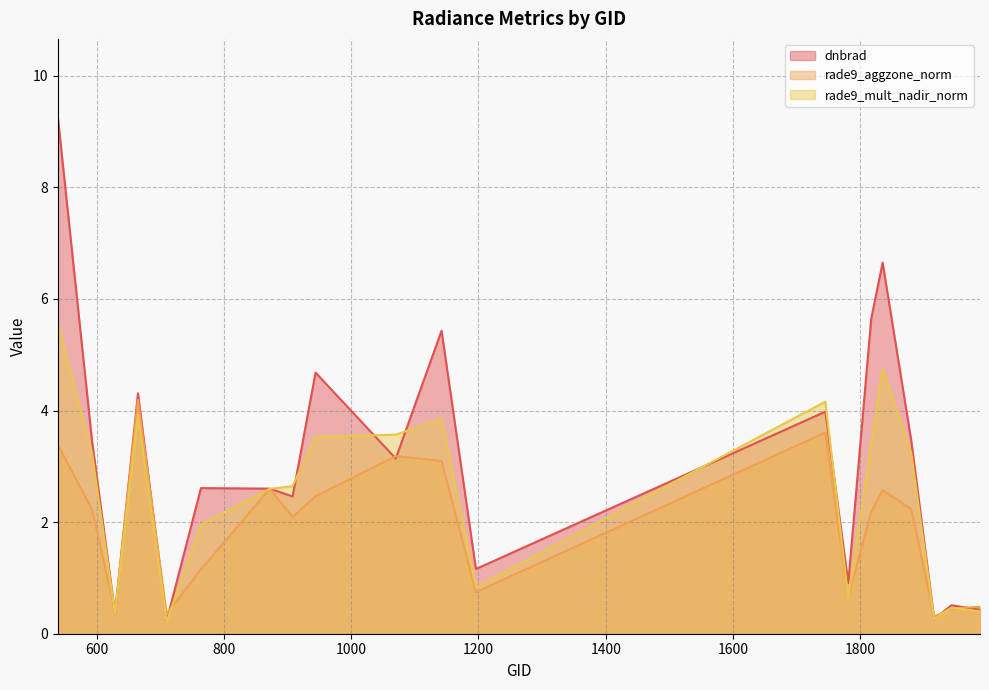

What is the value of the rade9_mult_nadir_norm point at the 2nd from the left?

3.2